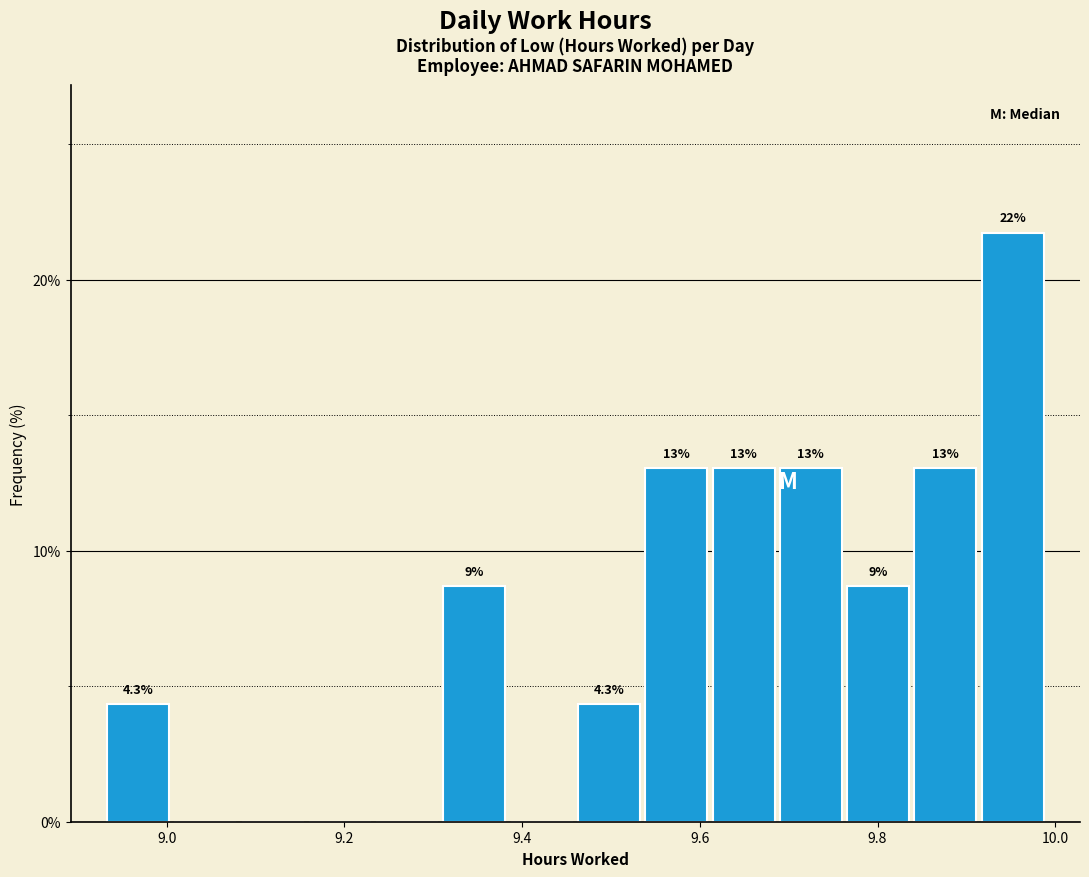

Read against the x-axis, roughly where is the centre of the tallest bar?

9.96